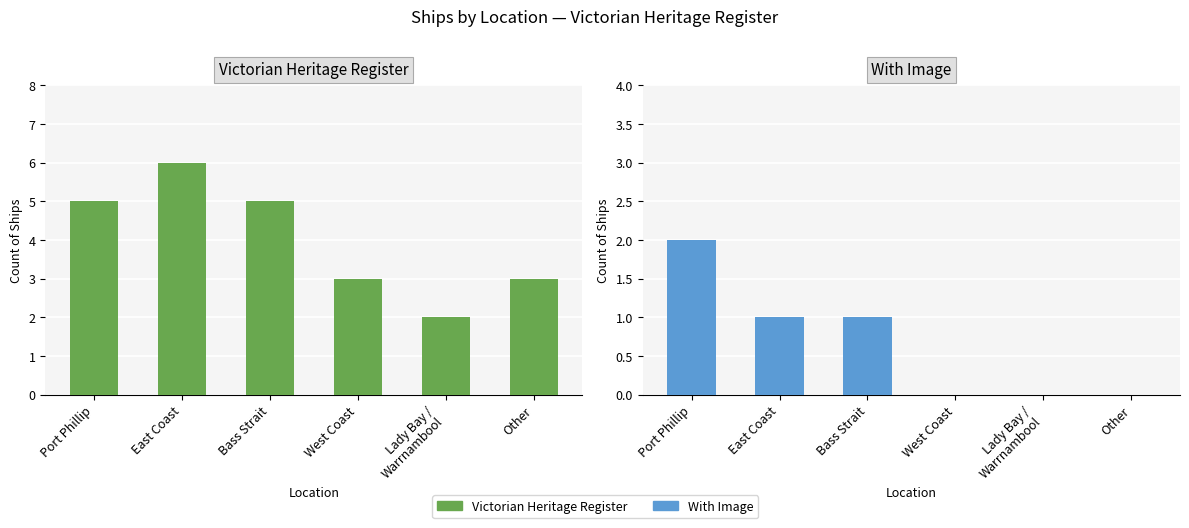

How many bars are there in each group?

2